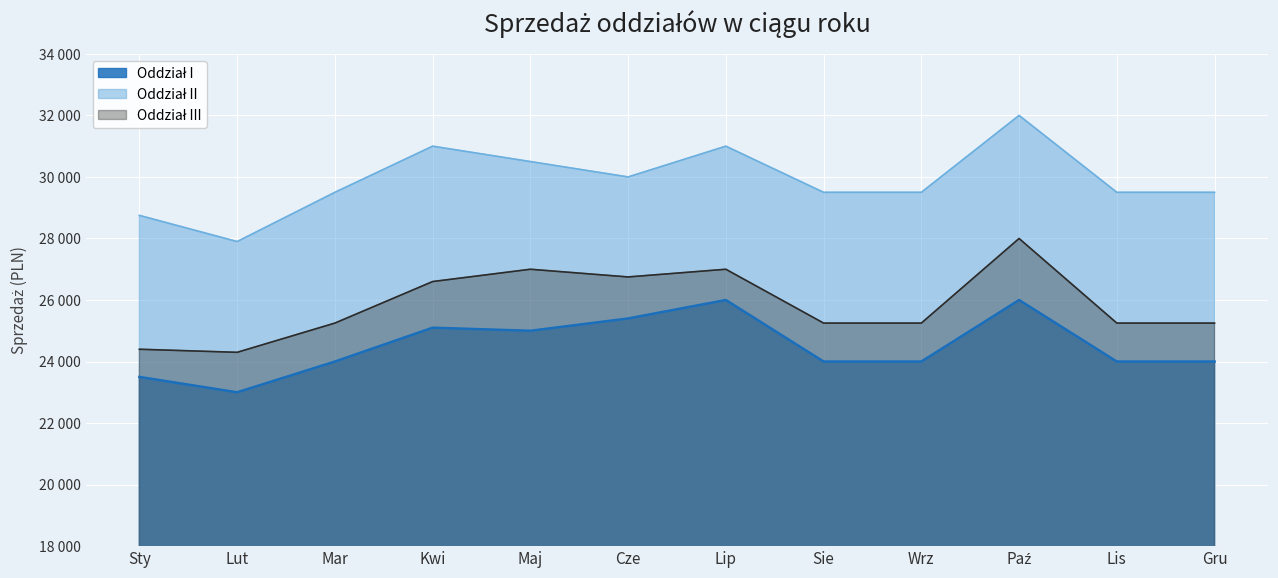

Is it true that Oddział II equals 29500 at Gru?

True